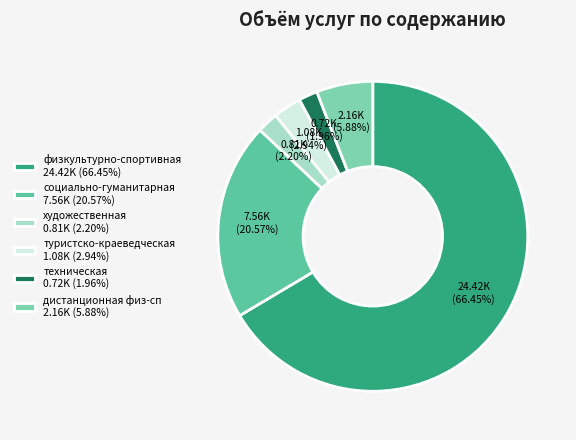

Count the number of slices in the pie.

6